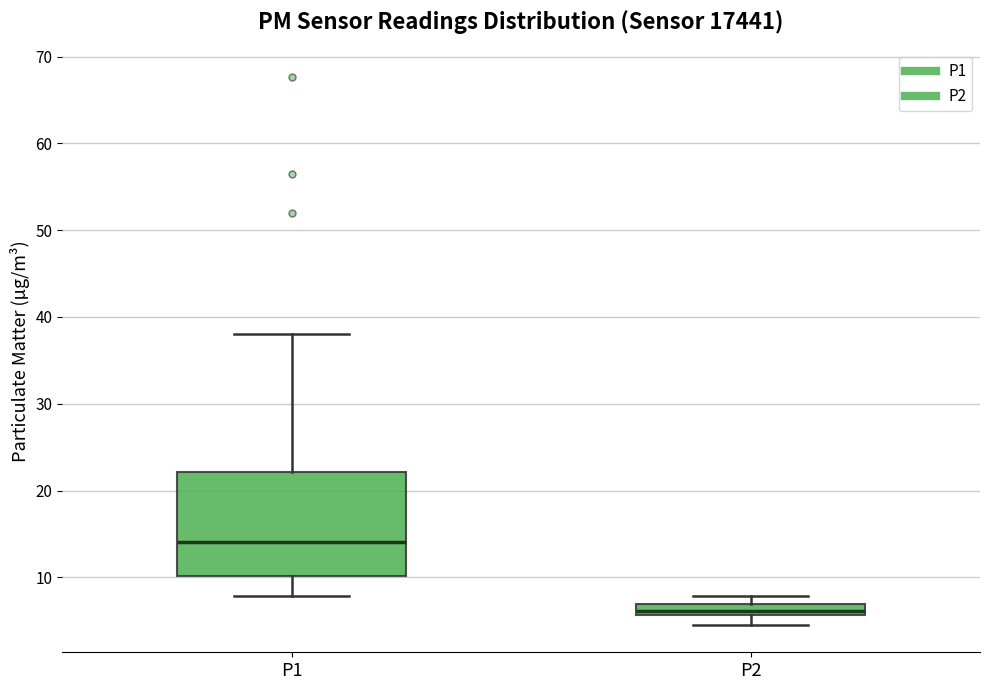

Where does the median line of the box for P1 sit on the y-axis? The values are not printed on the chart, so give them approximately, as read against the axis.

14